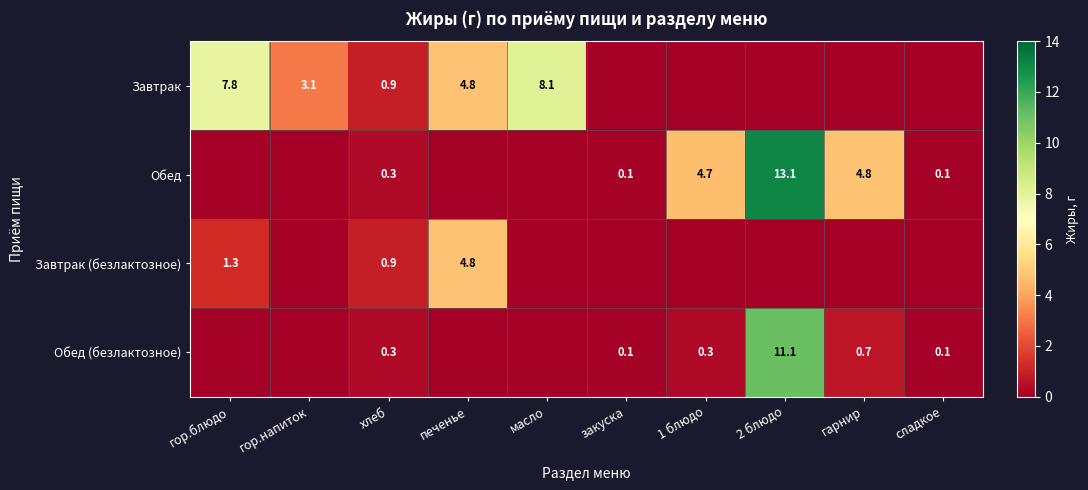

Is it true that Завтрак equals 2.3 at масло?

False